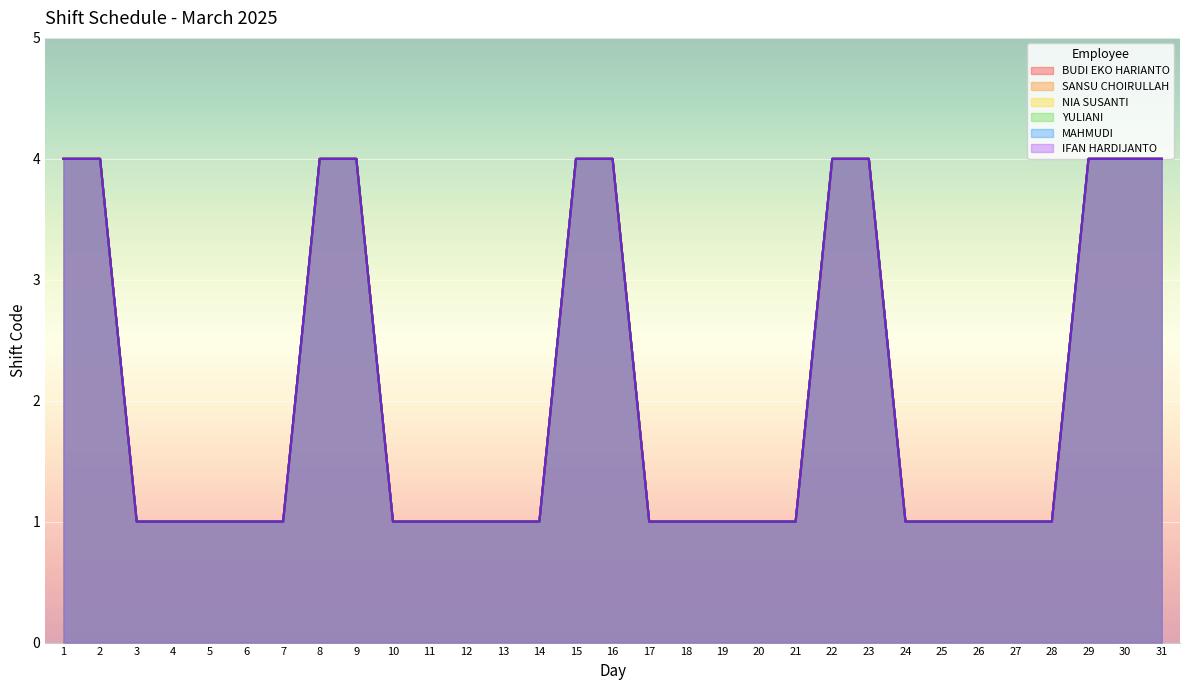

True or false: NIA SUSANTI has a value of 0 at 11.

False